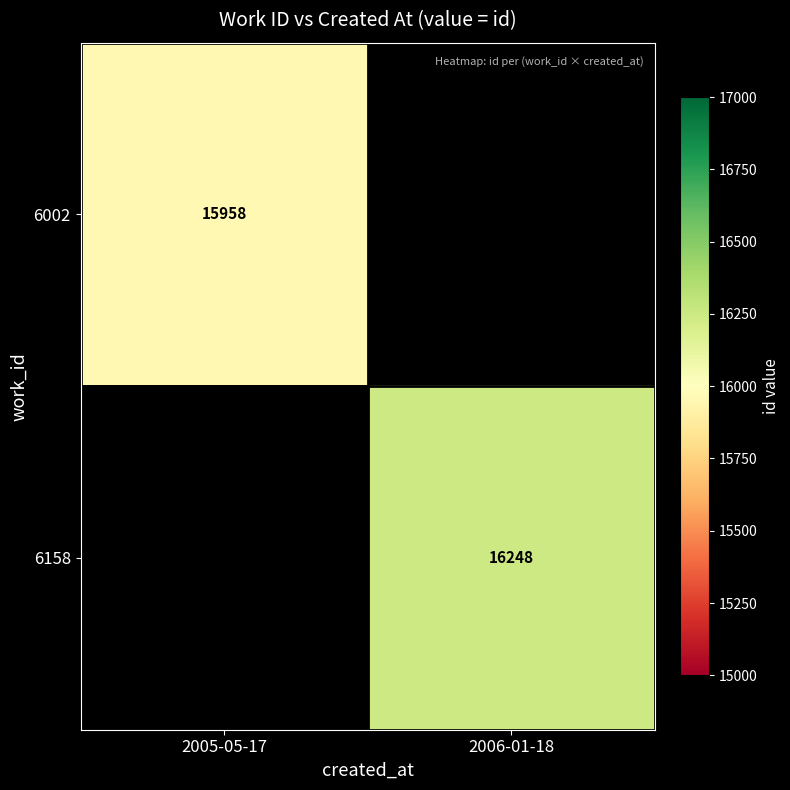

Is it true that 6158 equals 8365.7 at 2006-01-18?

False